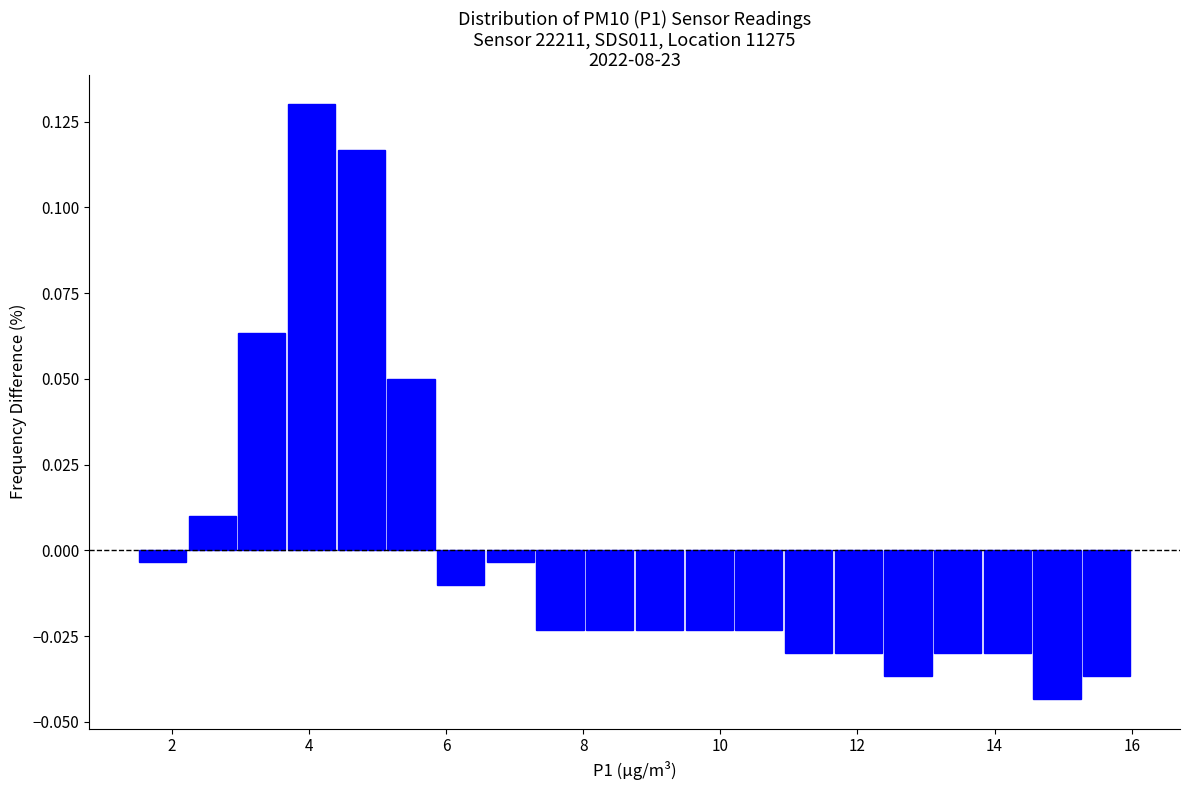

Around what value on the x-axis is the tallest bar? Give the approximate position of its centre, as read against the axis.

4.0